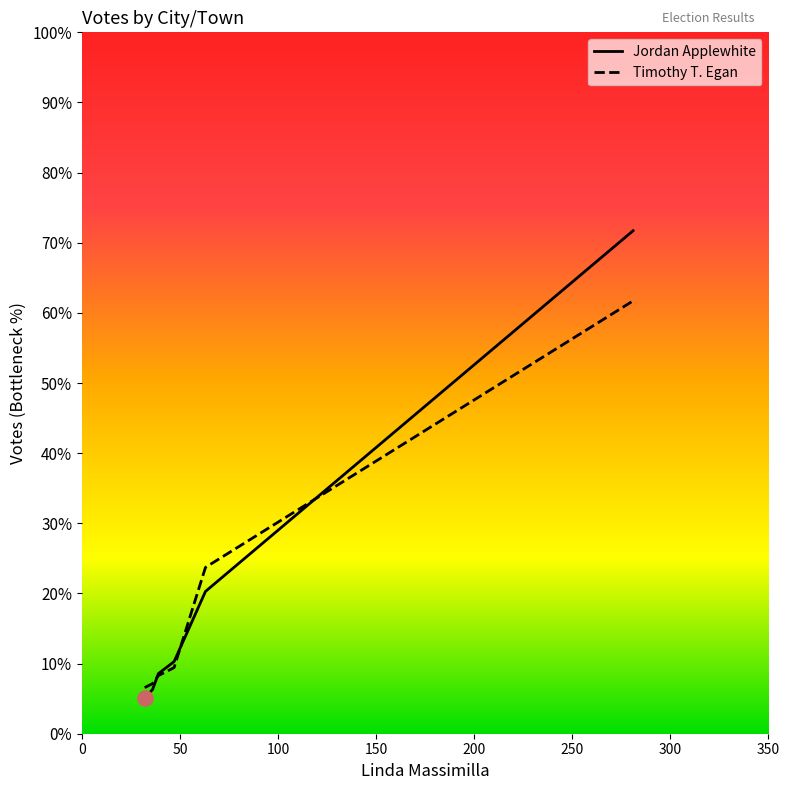

At how many categories does at least one series exceed 167?

1